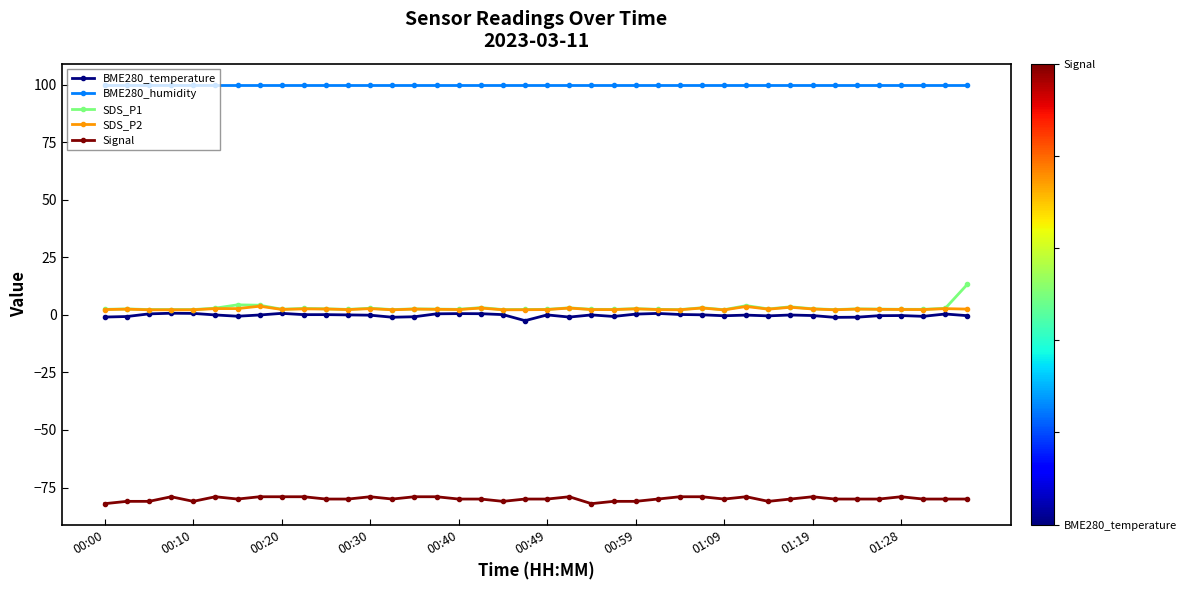

How many lines are shown in the chart?

5